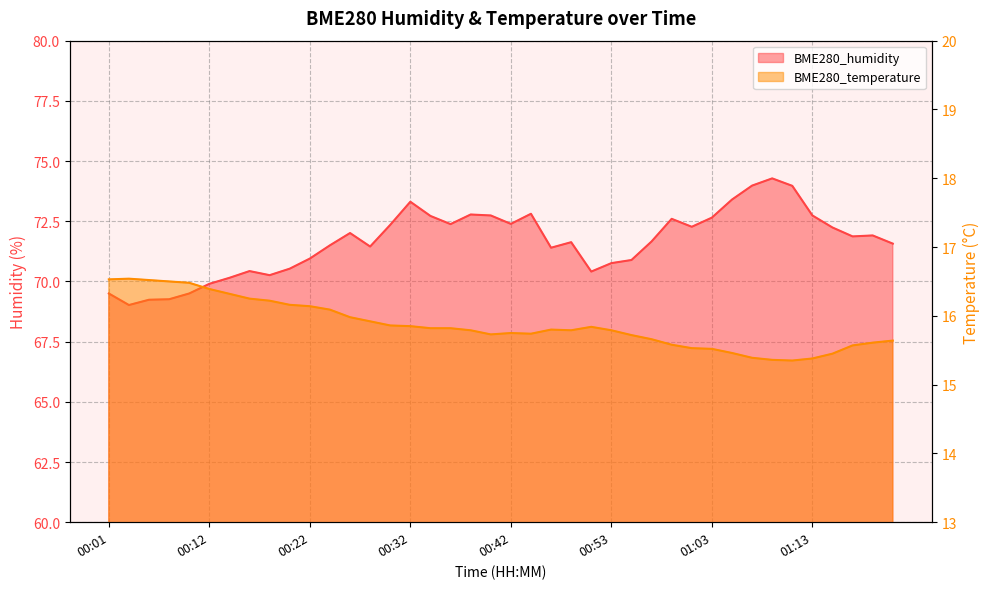

What is the label of the 21st point from the left?

00:42